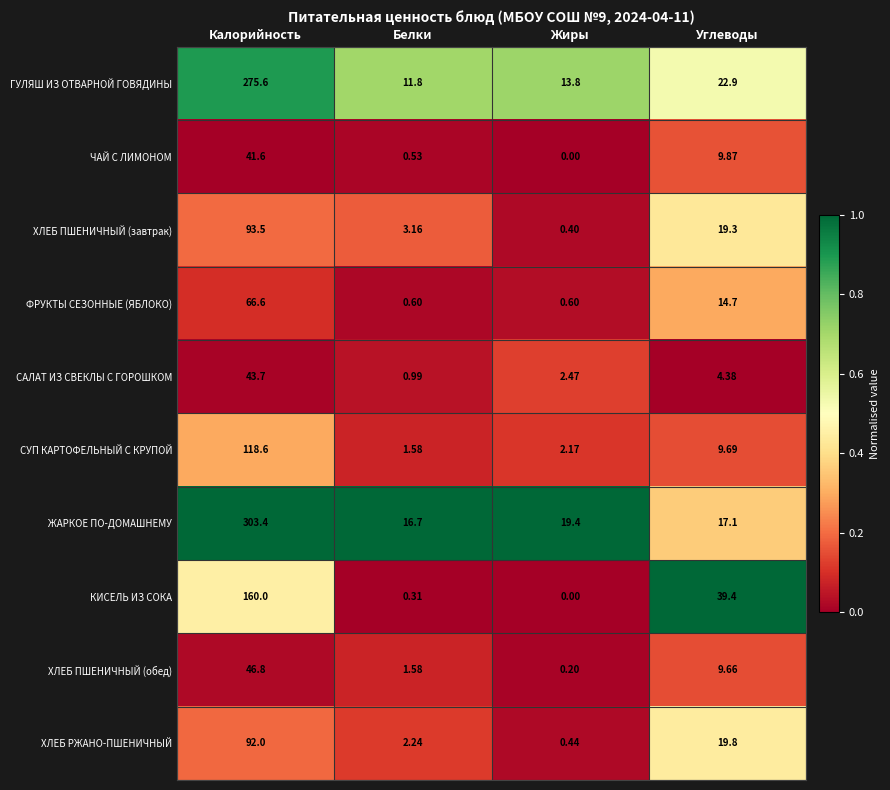

How many distinct data groups are displayed?

10